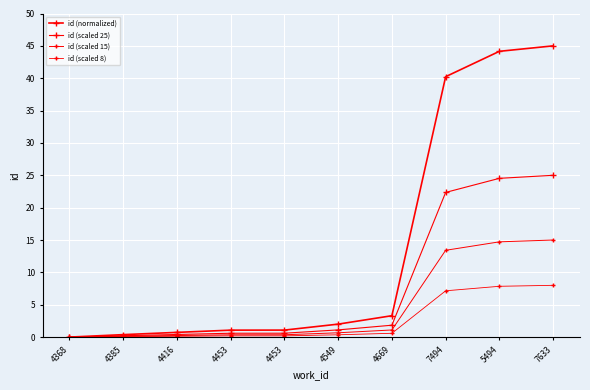

Which category has the highest value in the id (normalized) series?

7633